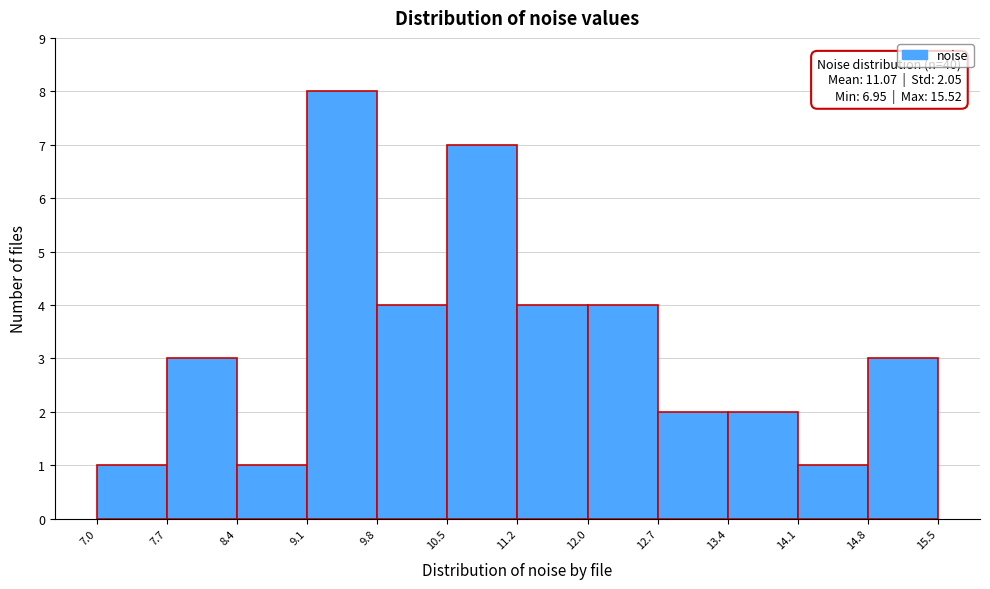

Over which range of the x-axis is the bar tallest?

9.1 to 9.8